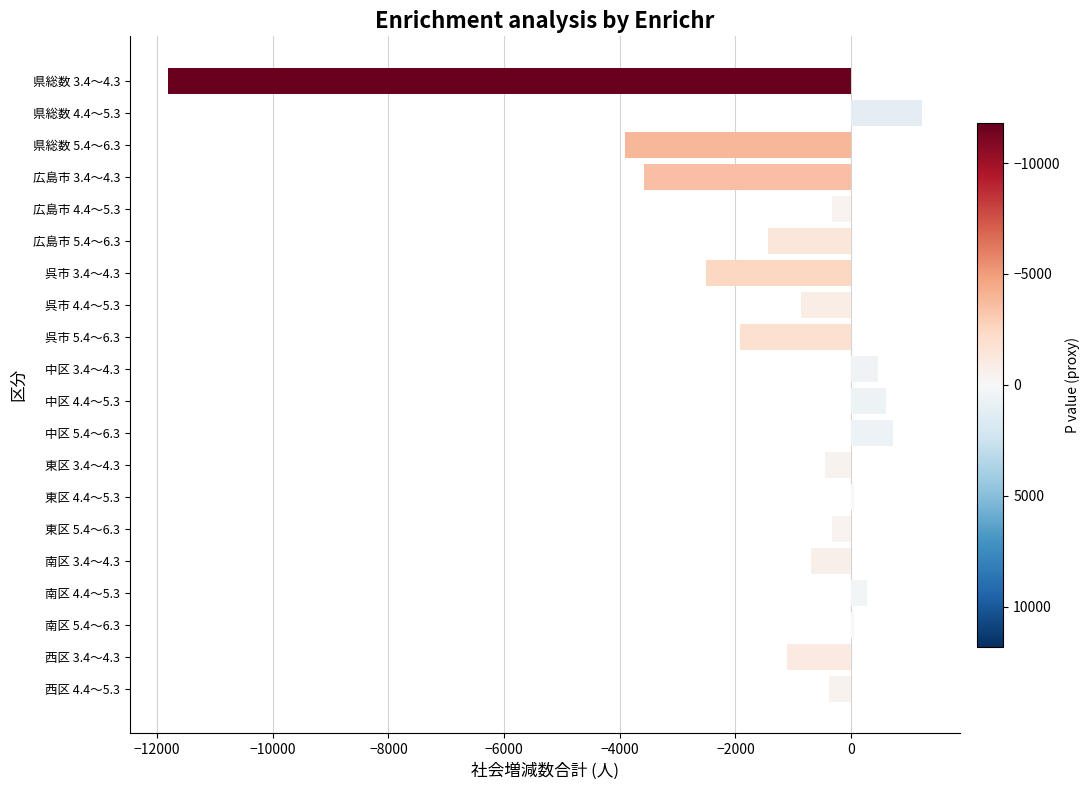

How many distinct data groups are displayed?

1